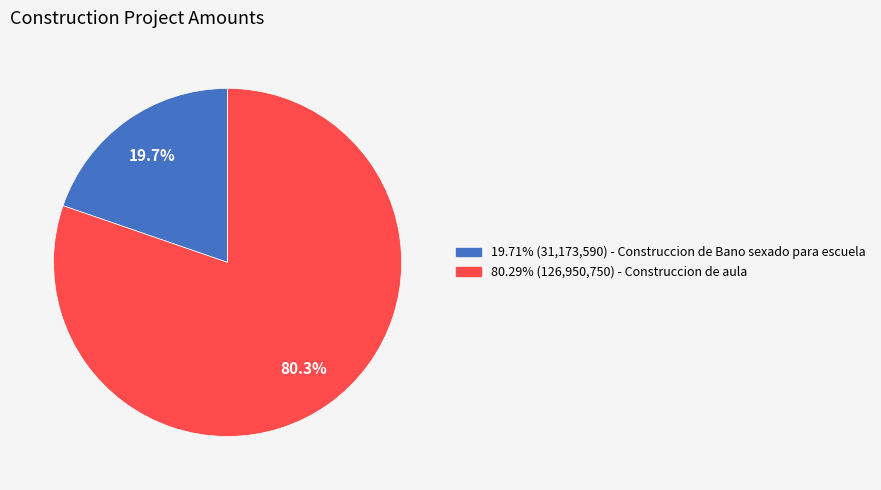

Does any single category account for the majority?

Yes